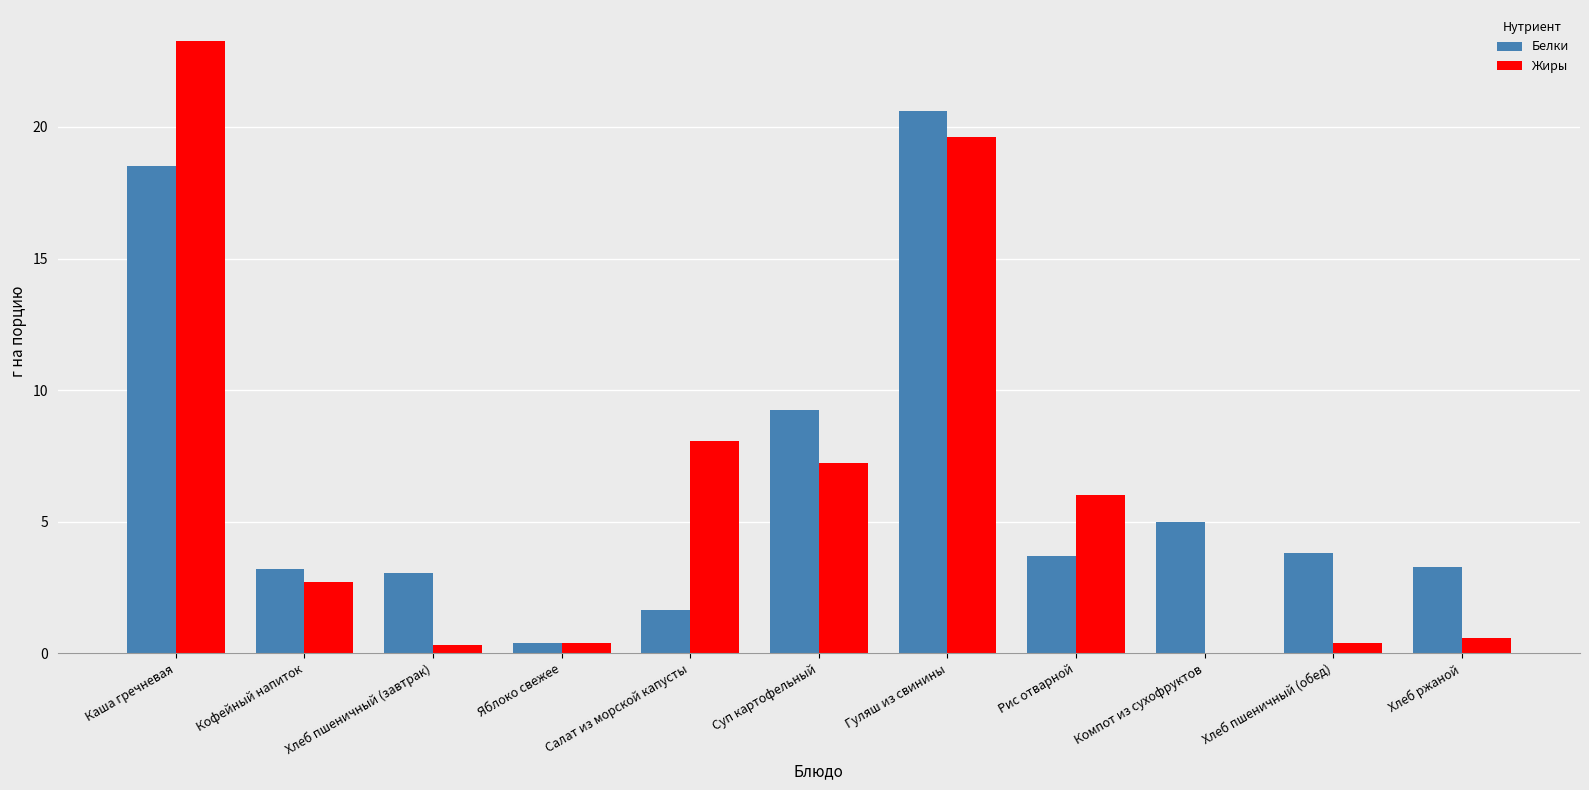

Between Каша гречневая and Кофейный напиток, which series saw the biggest shift?

Жиры